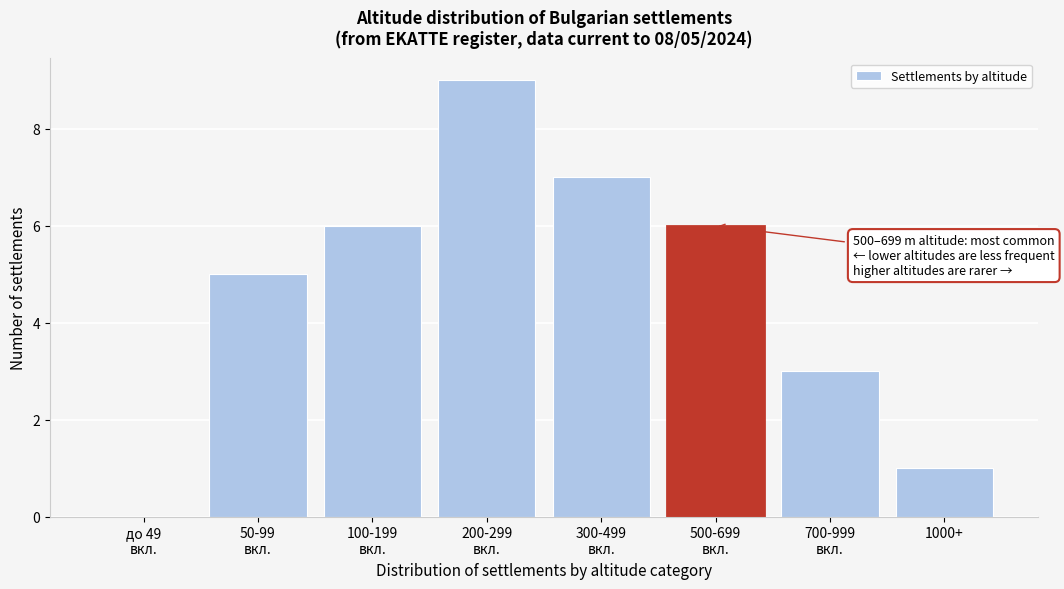

What is the greatest value displayed?

9